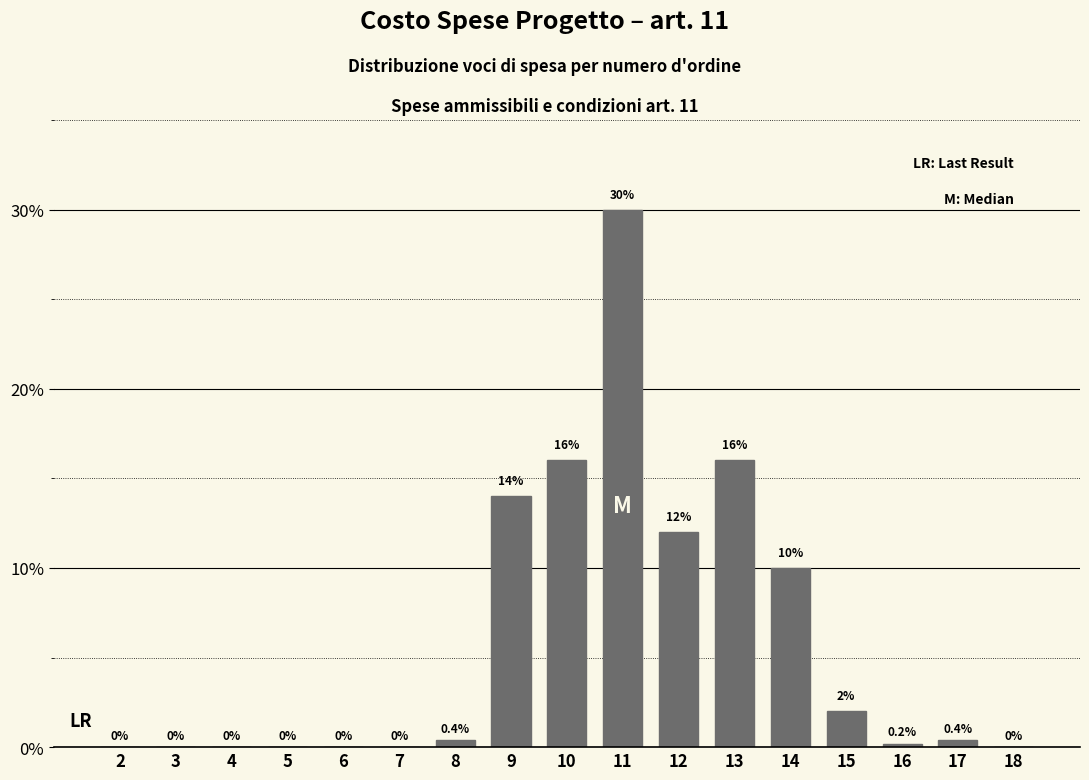

Reading left to right, list all the values displayed in this chart.

2=0.0	3=0.0	4=0.0	5=0.0	6=0.0	7=0.0	8=0.4	9=14.0	10=16.0	11=30.0	12=12.0	13=16.0	14=10.0	15=2.0	16=0.2	17=0.4	18=0.0